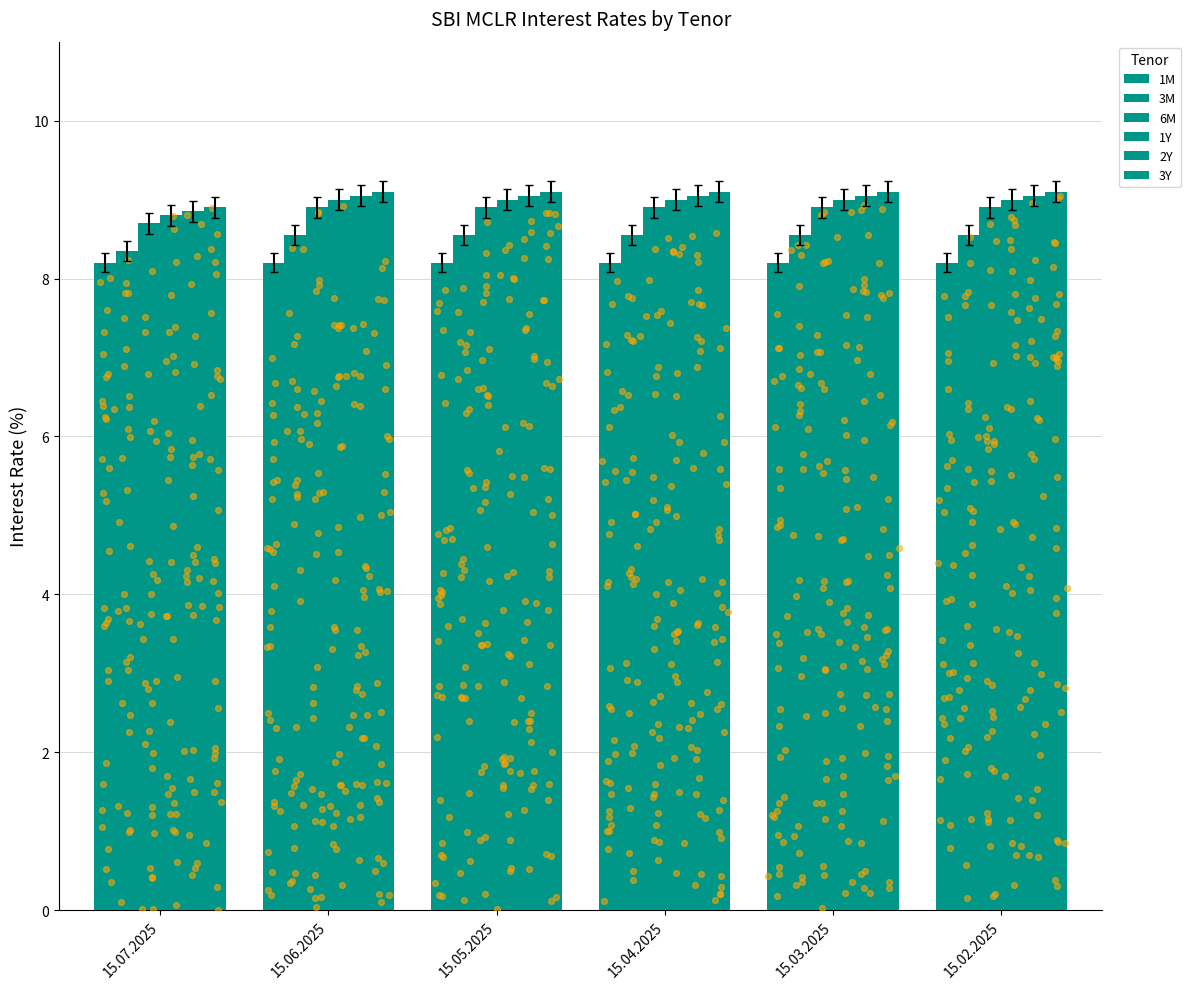

Which series contains the highest Y value?

3Y